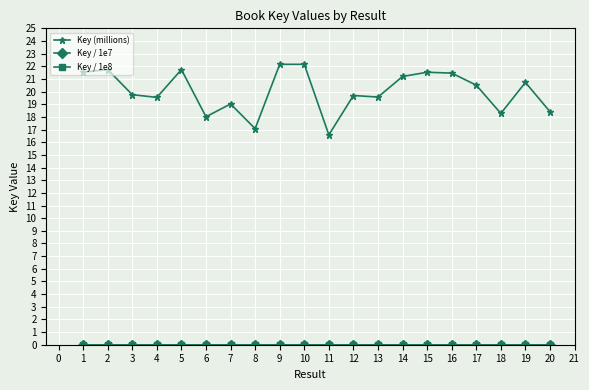

Which series has the largest range (max minus min)?

Key (millions)